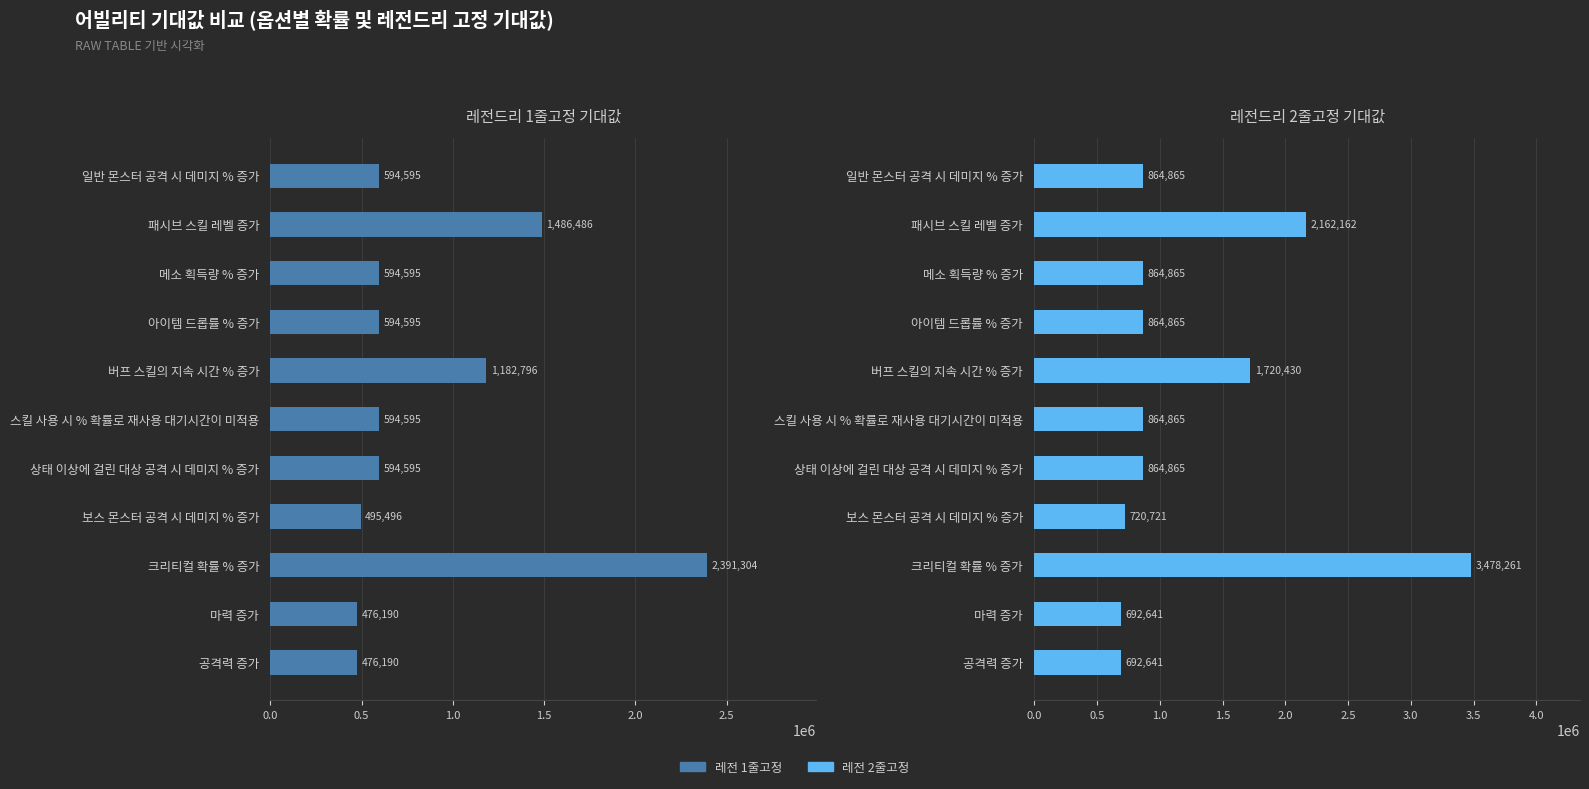

Is the value of 레전 1줄고정 at 마력 증가 greater than the value of 레전 2줄고정 at 크리티컬 확률 % 증가?

No